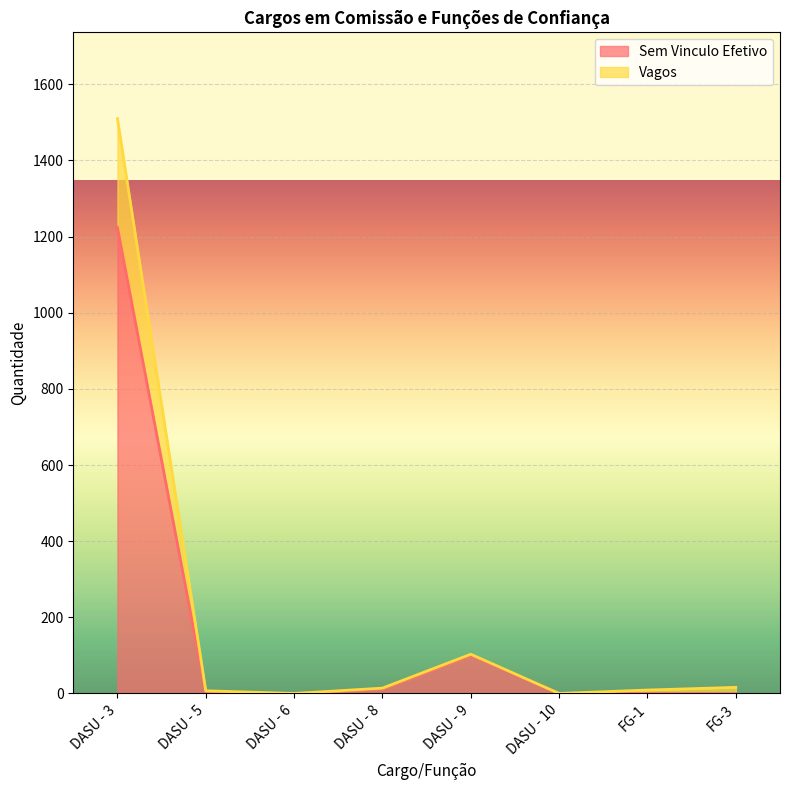

Between FG-1 and DASU - 10, which is larger?

FG-1